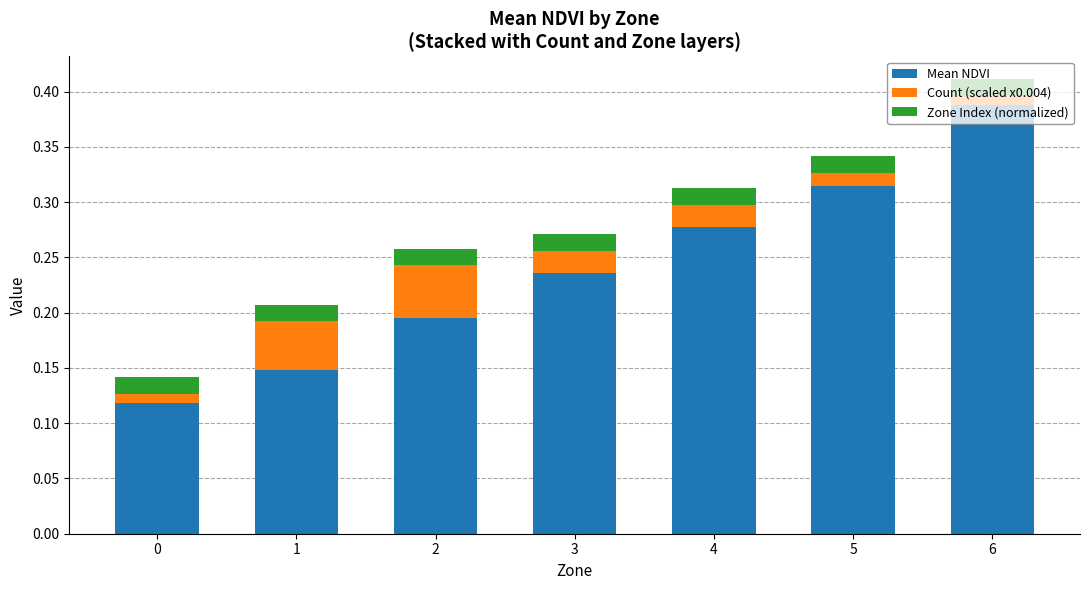

At which category is the sum across all series the highest?

6